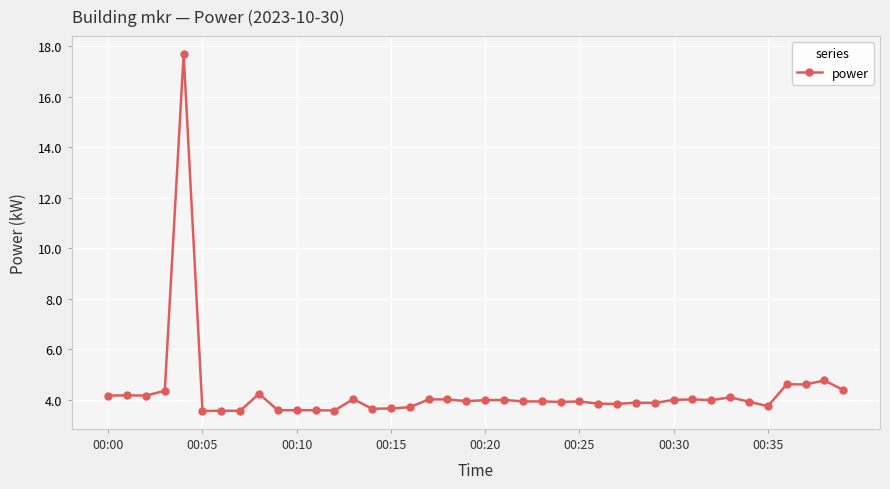

What is the difference between the maximum and second lowest values?

14.1